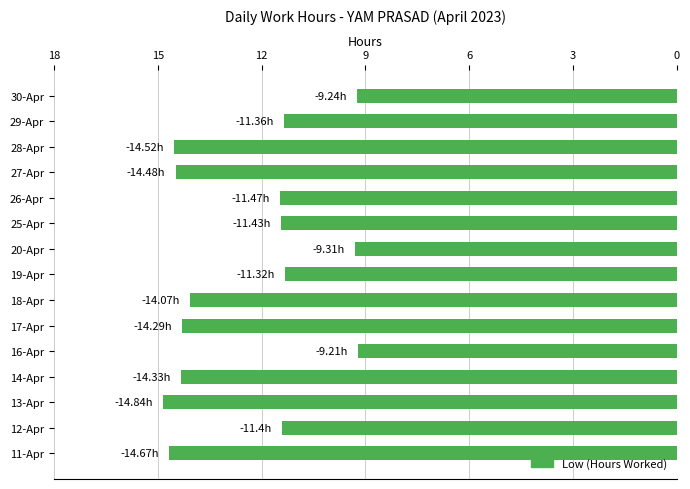

What is the average value?

-12.4